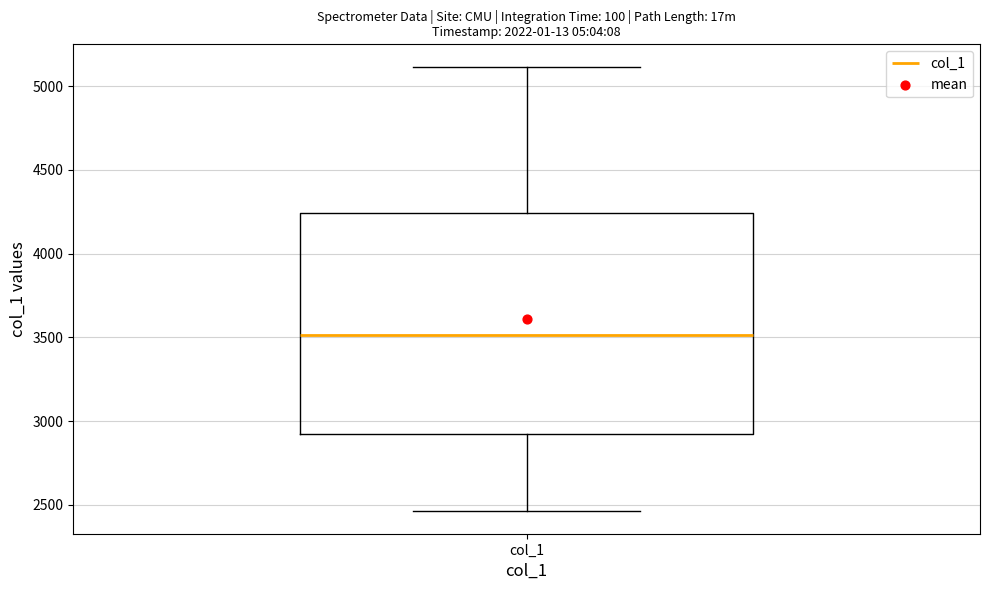

Where does the upper whisker of the box for col_1 end on the y-axis? The values are not printed on the chart, so give them approximately, as read against the axis.

5100